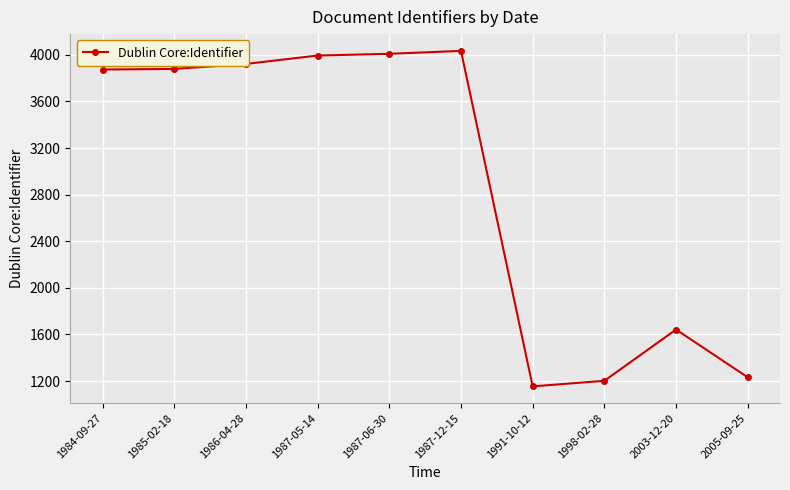

The chart shows a value of 1596 at 1991-10-12. True or false?

False